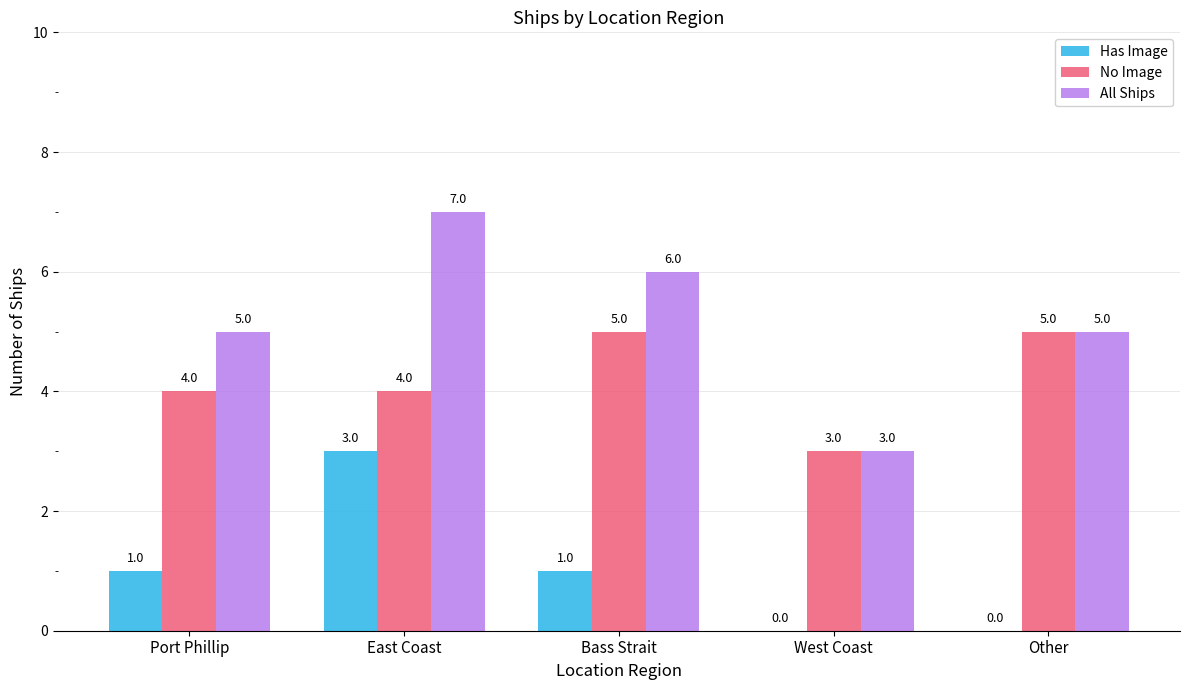

What are all the series names shown in the legend?

Has Image, No Image, All Ships